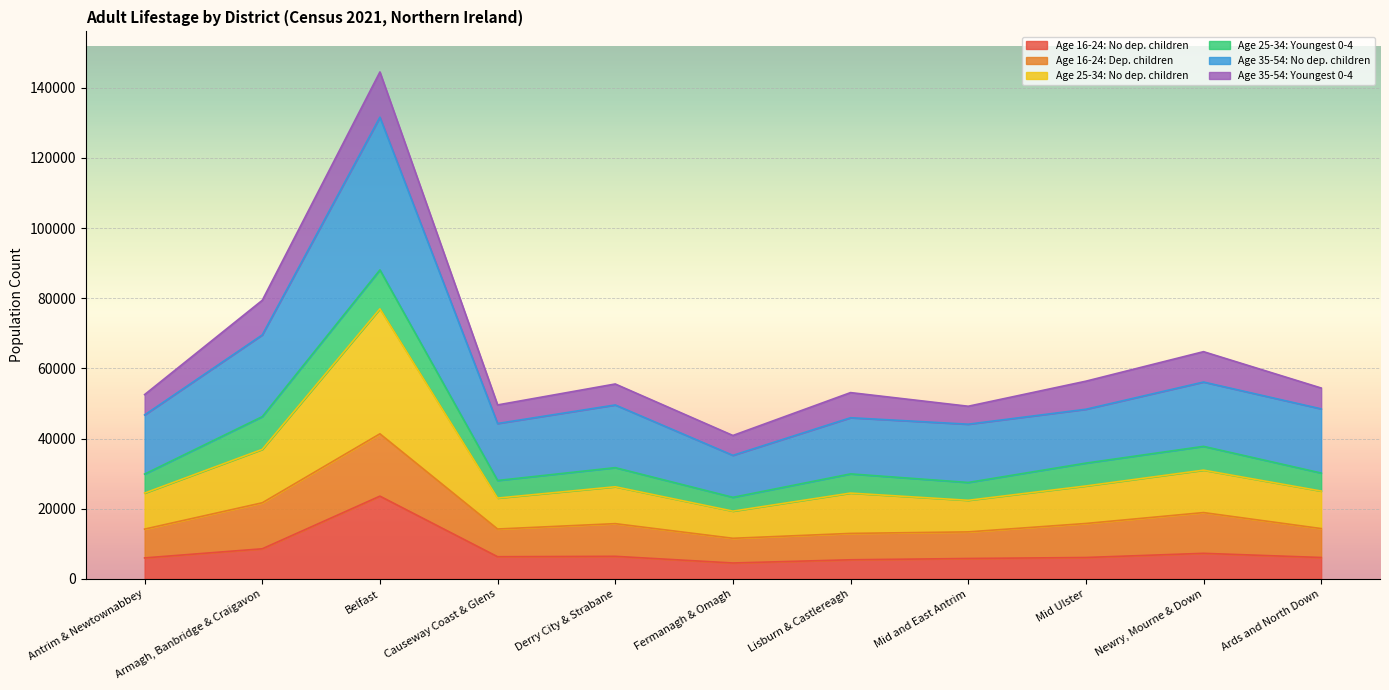

What is the highest value of the Age 16-24: No dep. children series?

23592